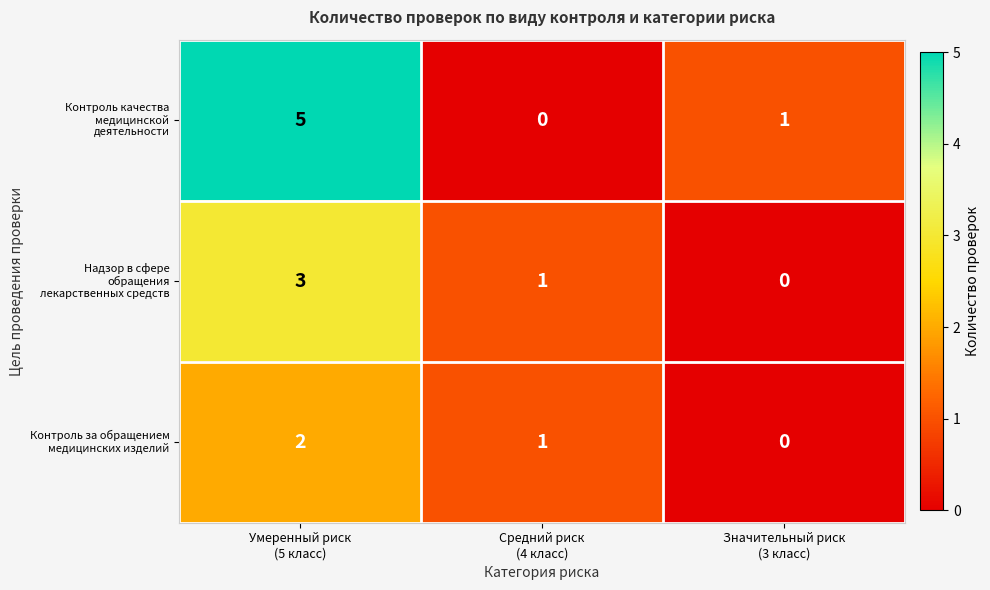

How many categories are shown in the chart?

3